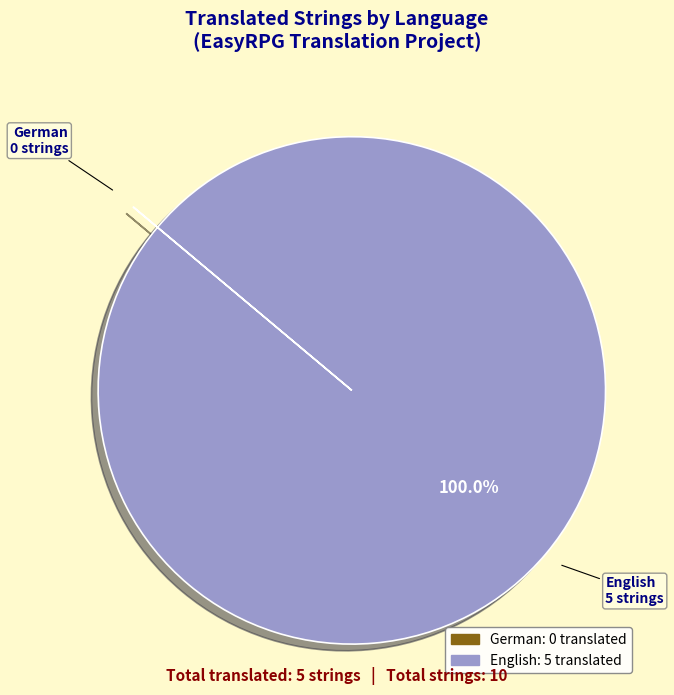

To the nearest percent, what percentage of the pie is English?

100%